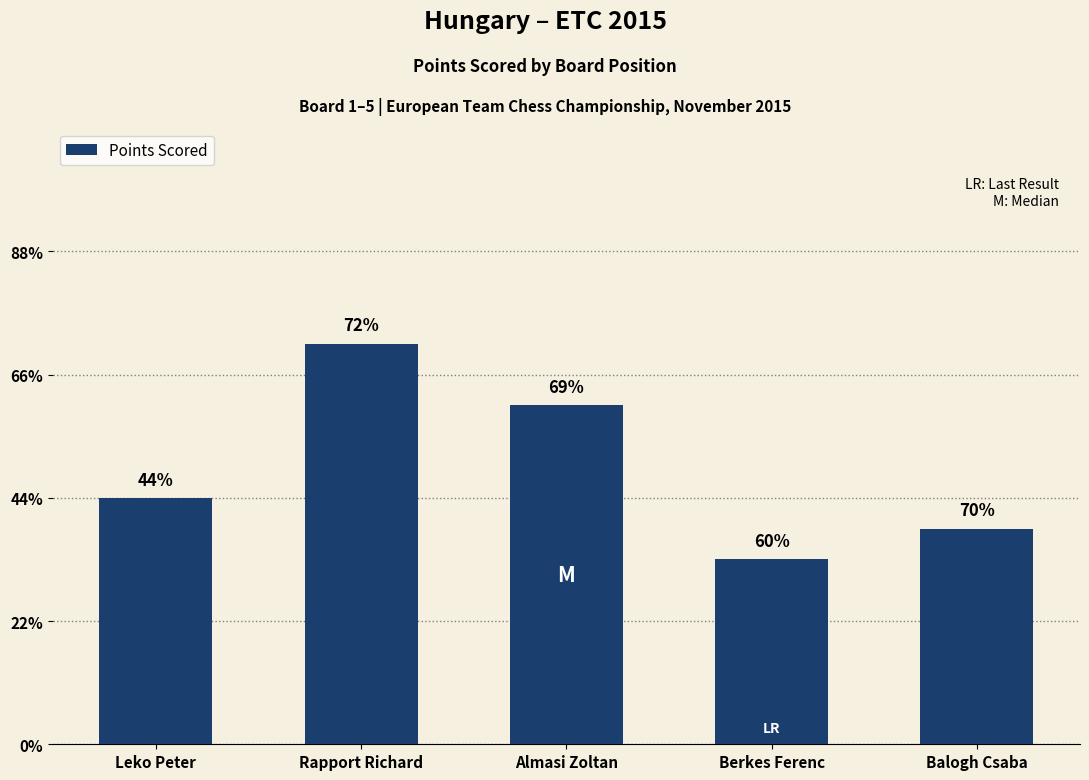

Reading left to right, transcribe all the data shown in this chart.

4.0	6.5	5.5	3.0	3.5